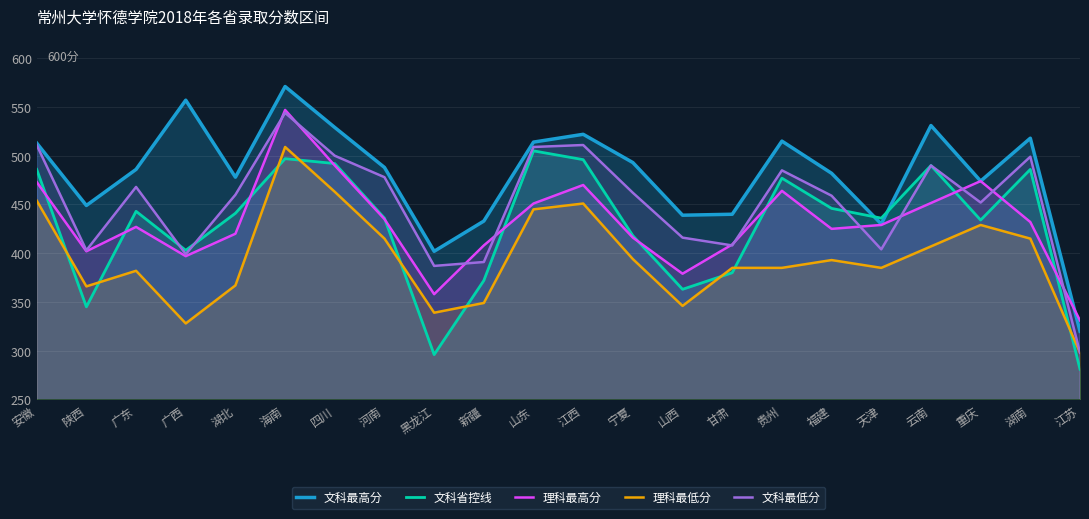

What is the smallest value displayed?

281